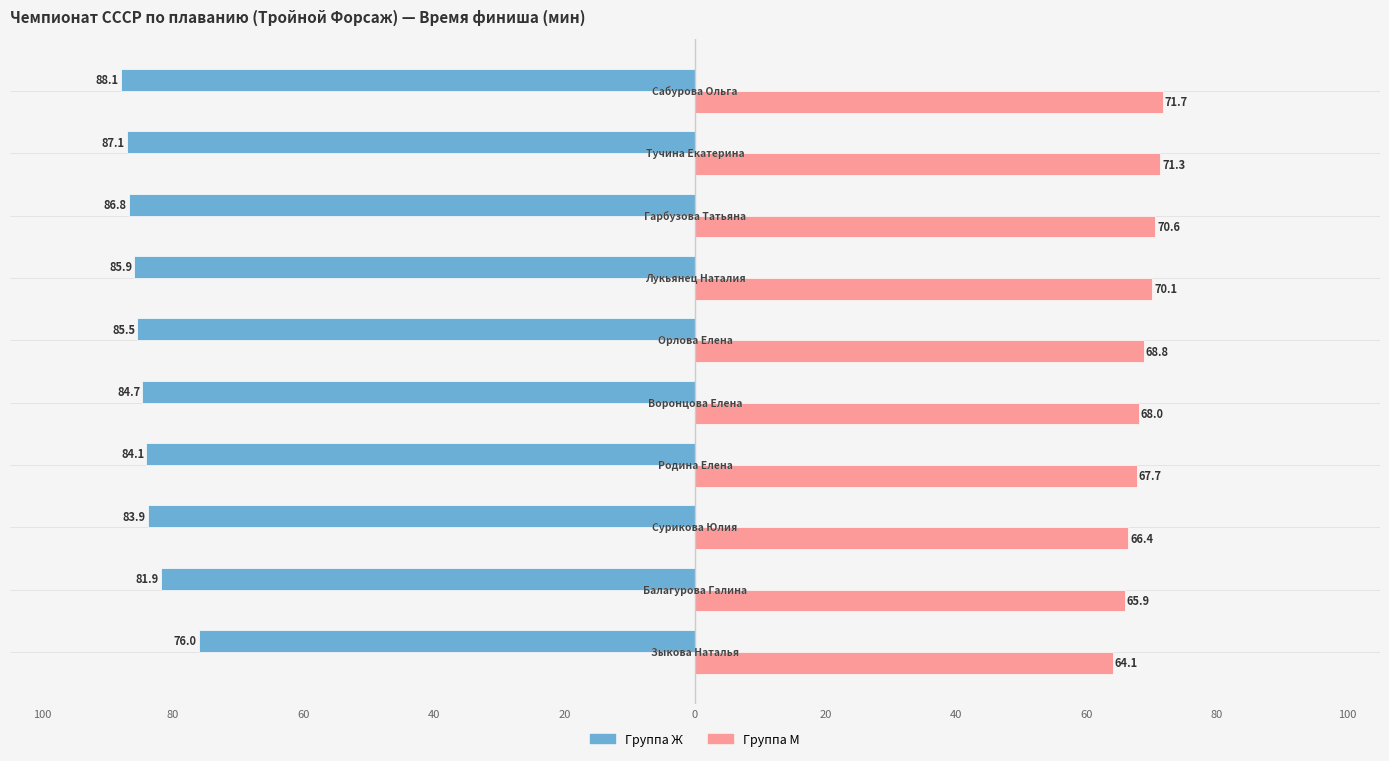

What are all the series names shown in the legend?

Группа Ж, Группа М